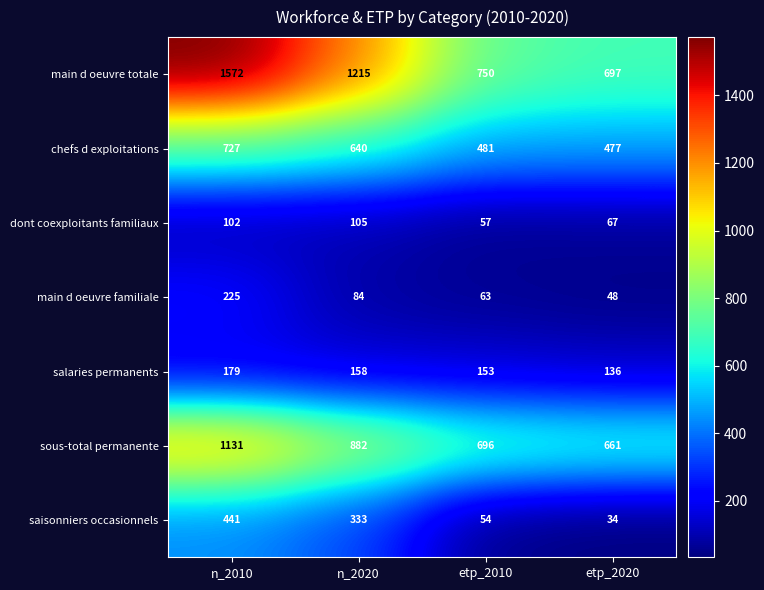

At n_2020, list the series in order from smallest to largest.

main d oeuvre familiale, dont coexploitants familiaux, salaries permanents, saisonniers occasionnels, chefs d exploitations, sous-total permanente, main d oeuvre totale